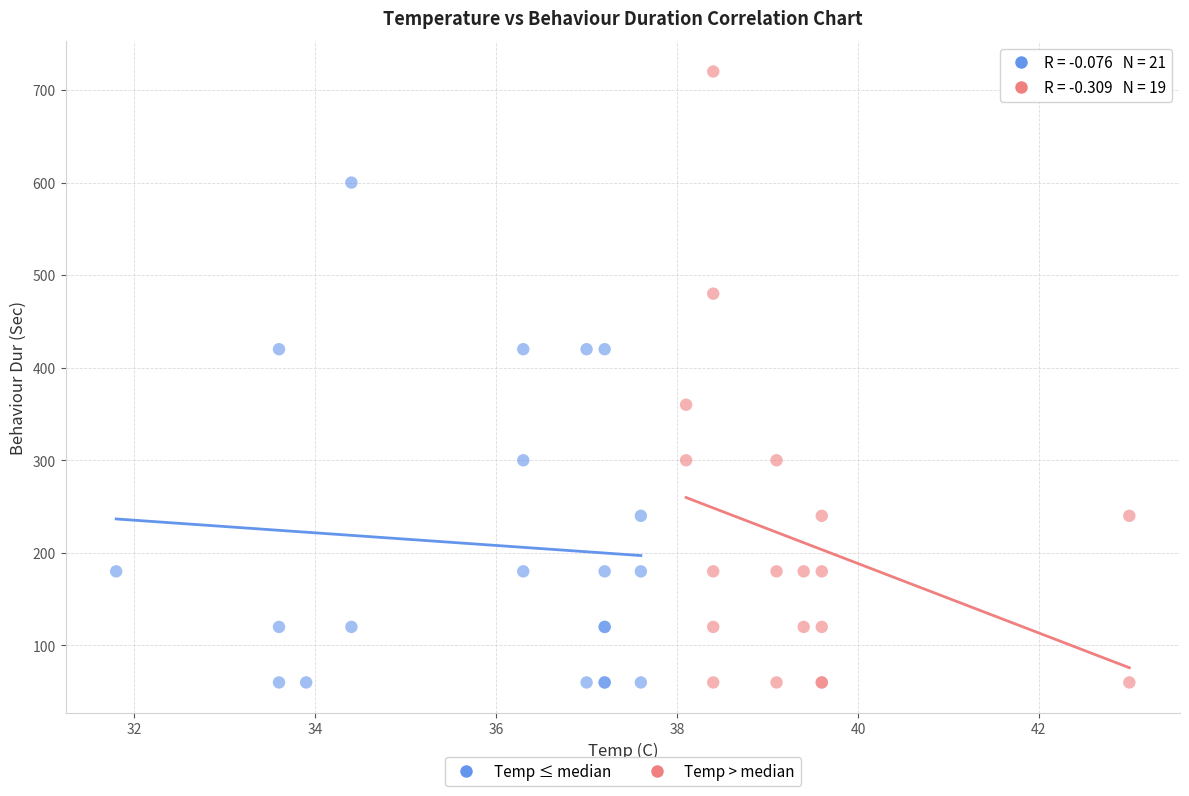

Which series reaches the maximum Y coordinate?

Temp > median